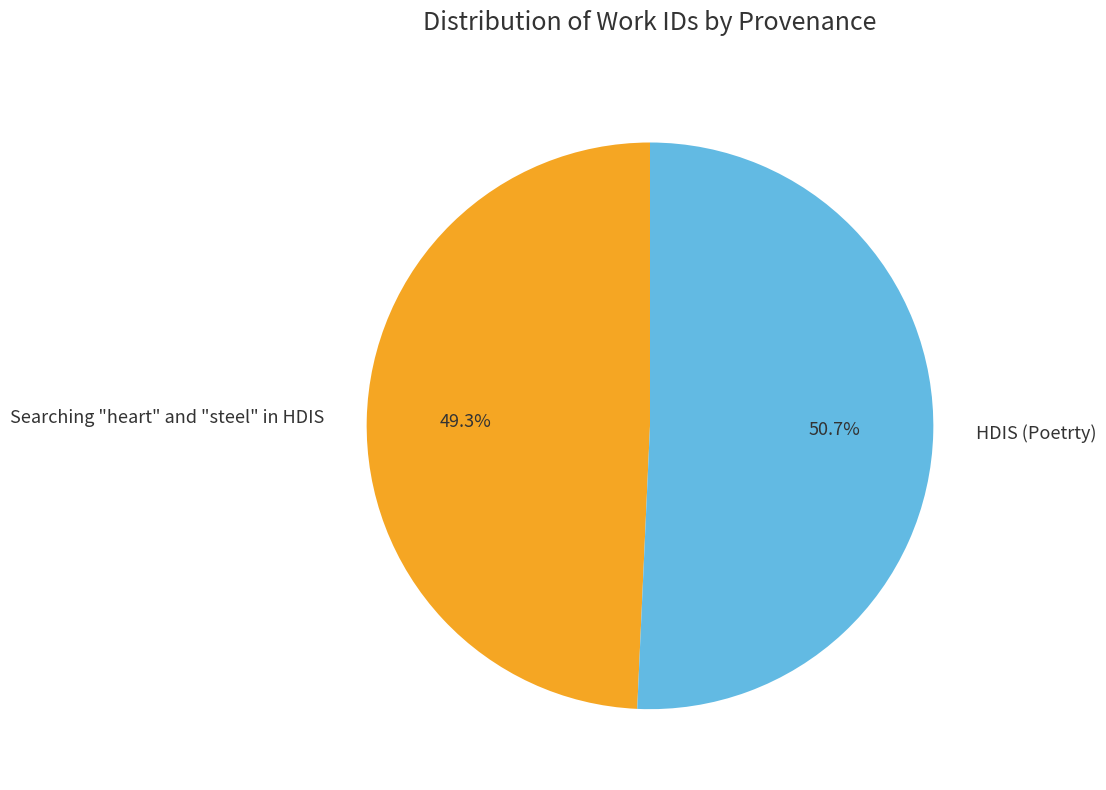

Is it true that Searching "heart" and "steel" in HDIS is 38% of the pie?

False